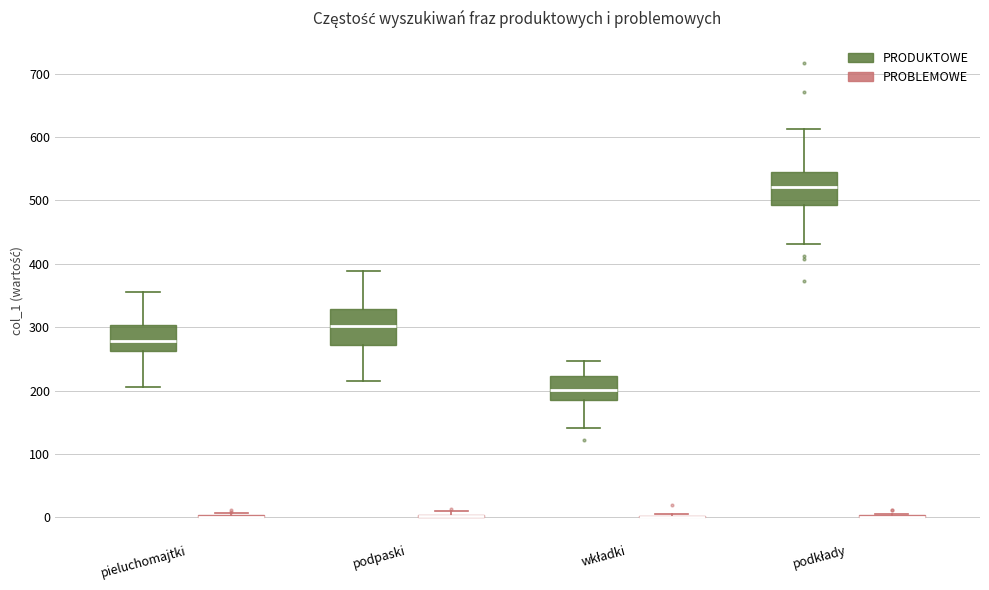

Where is the upper edge of the box for pieluchomajtki (PRODUKTOWE) on the y-axis? The values are not printed on the chart, so give them approximately, as read against the axis.

300